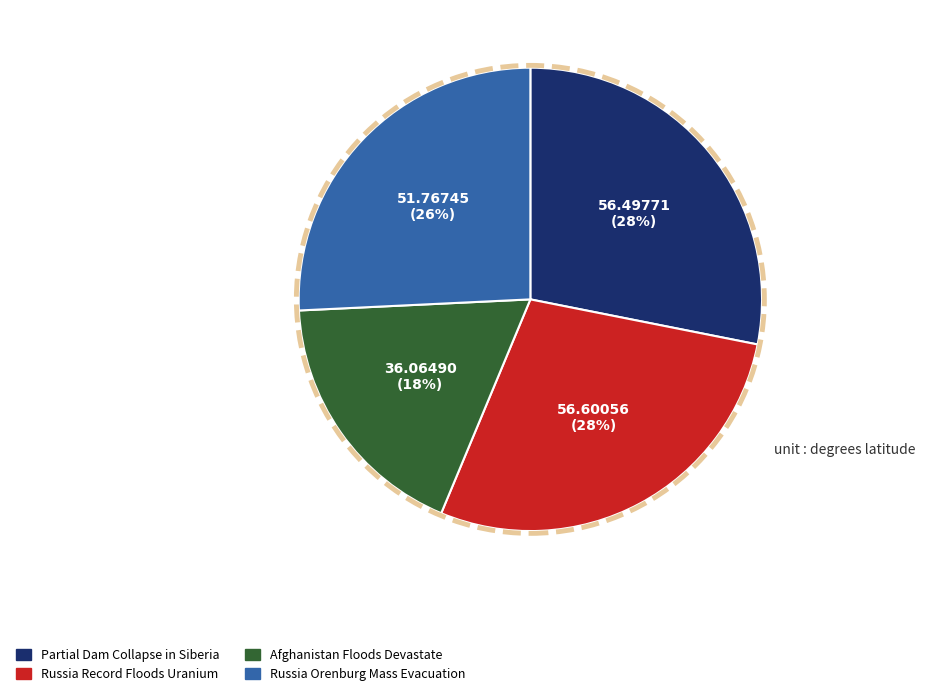

Is the sum of Russia Orenburg Mass Evacuation and Partial Dam Collapse in Siberia greater than half?

Yes